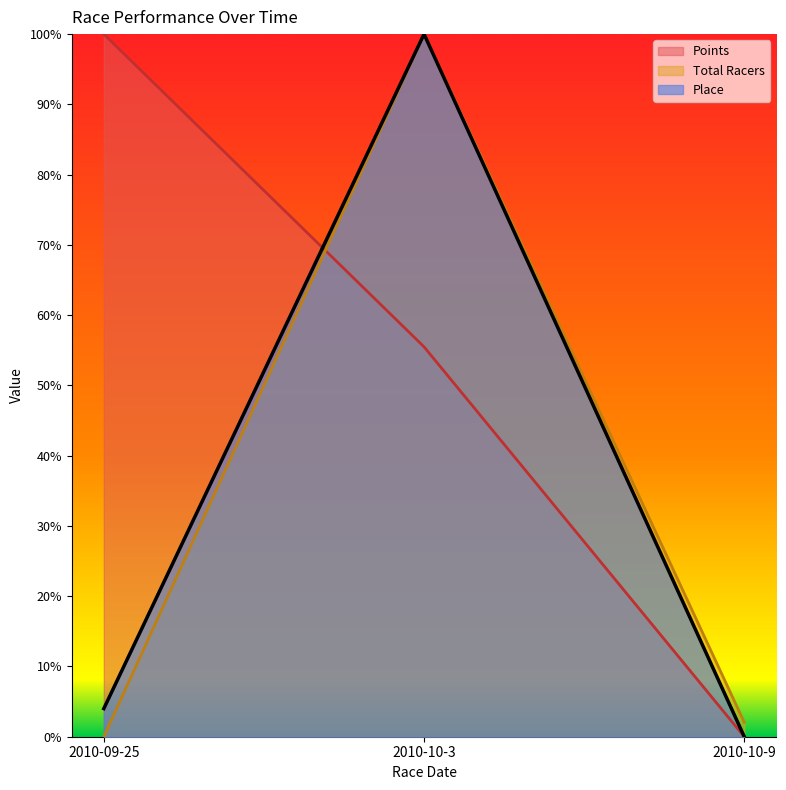

Which series has the largest range (max minus min)?

Place